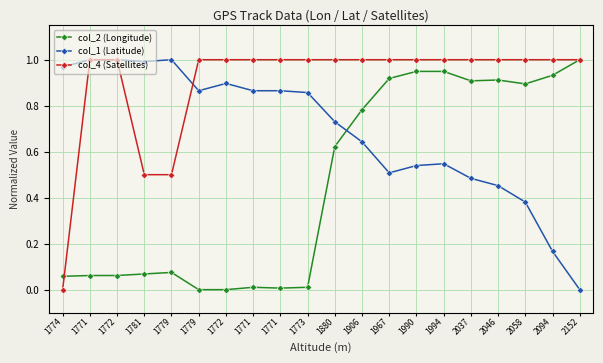

Which series has the largest range (max minus min)?

col_2 (Longitude)